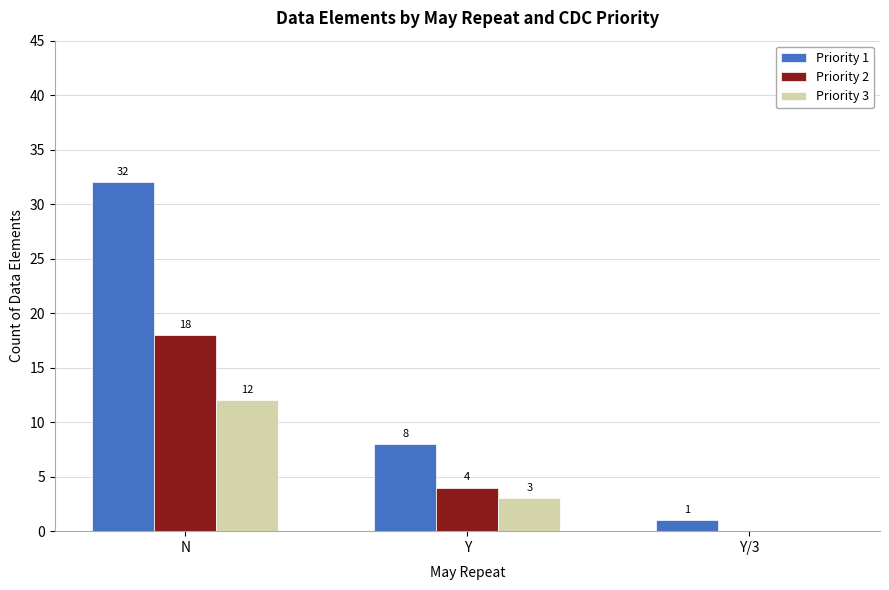

The Priority 1 series shows 51 at N. True or false?

False